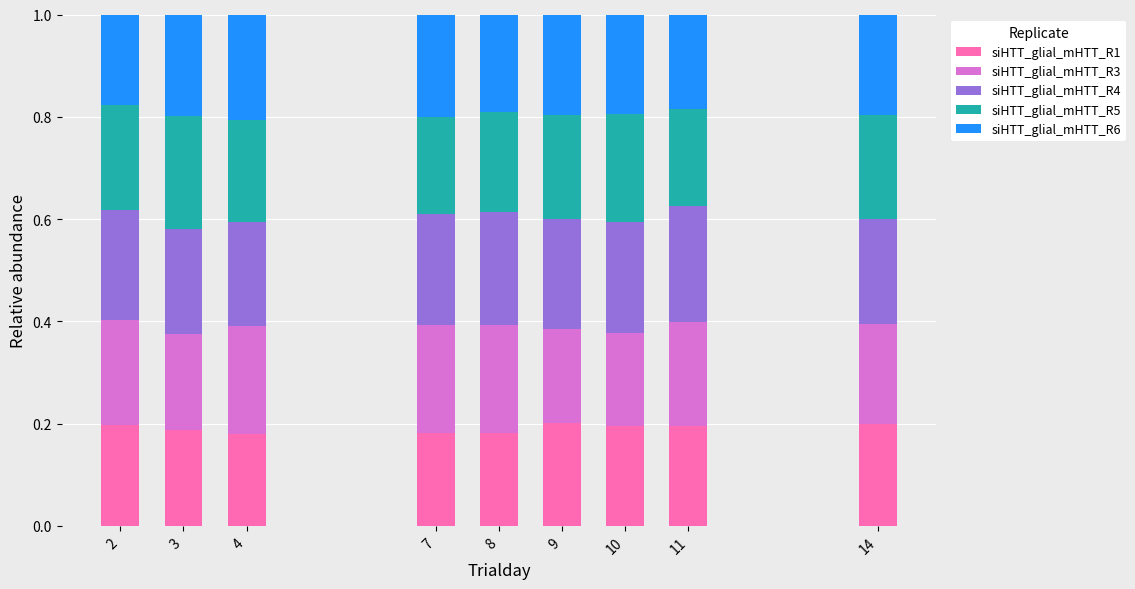

What is the total value across all series at 10?

1.0